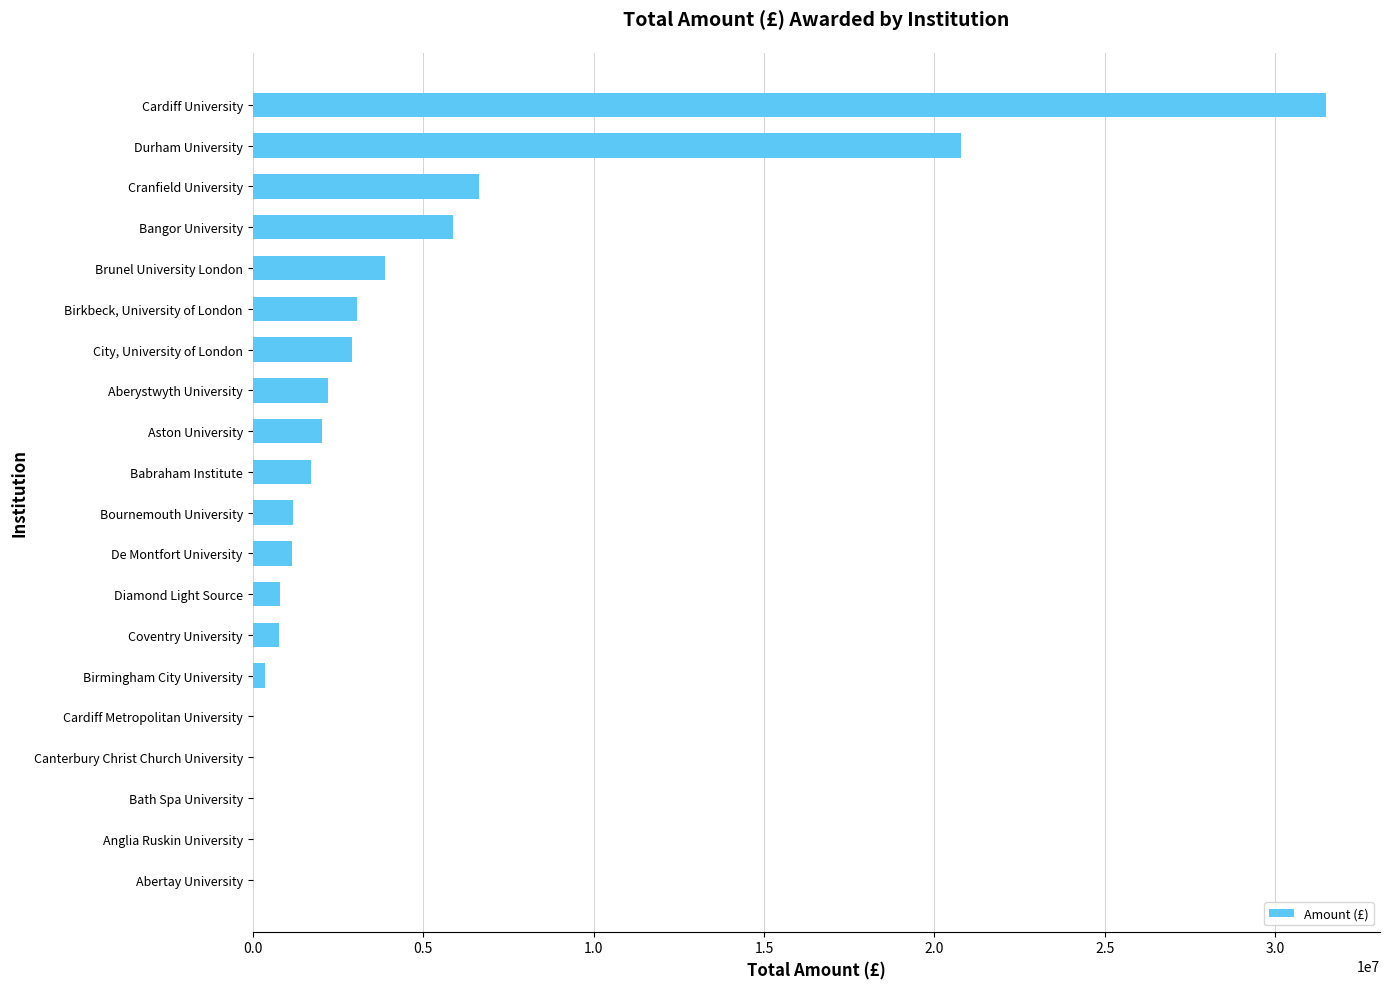

How many series are shown in this chart?

1